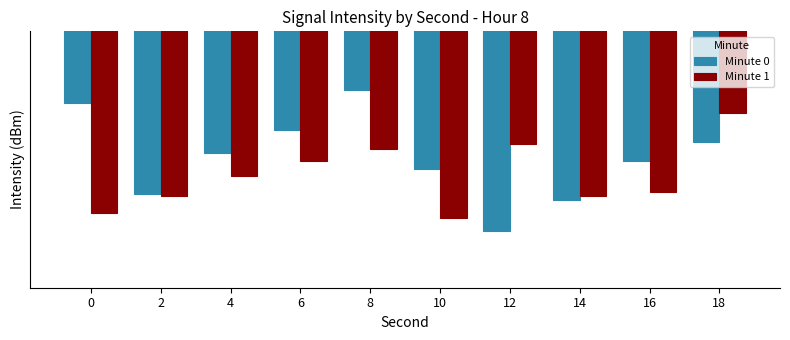

Are the bars horizontal?

No